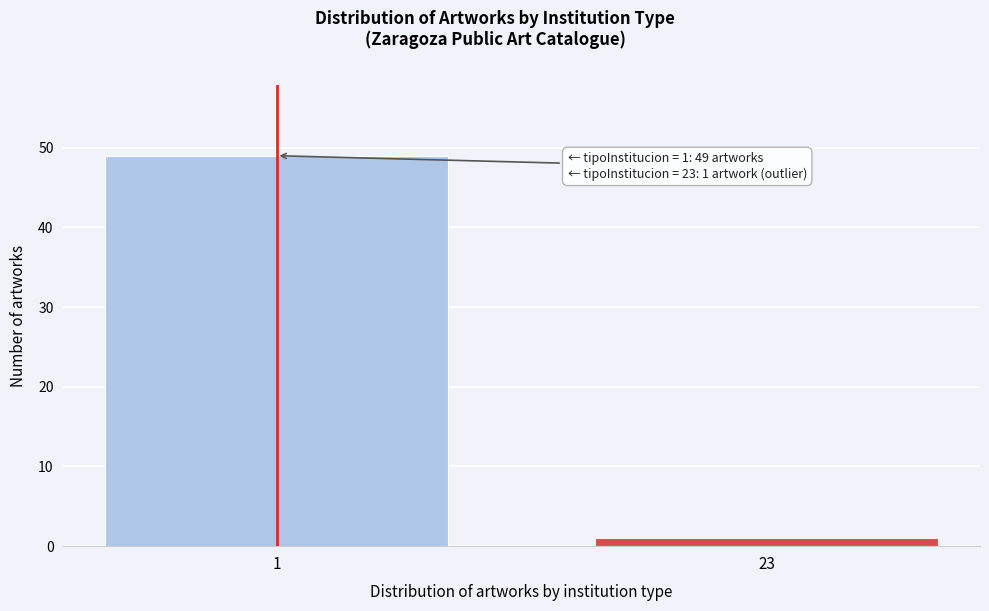

Reading left to right, what are all the values shown in this chart?

49	1